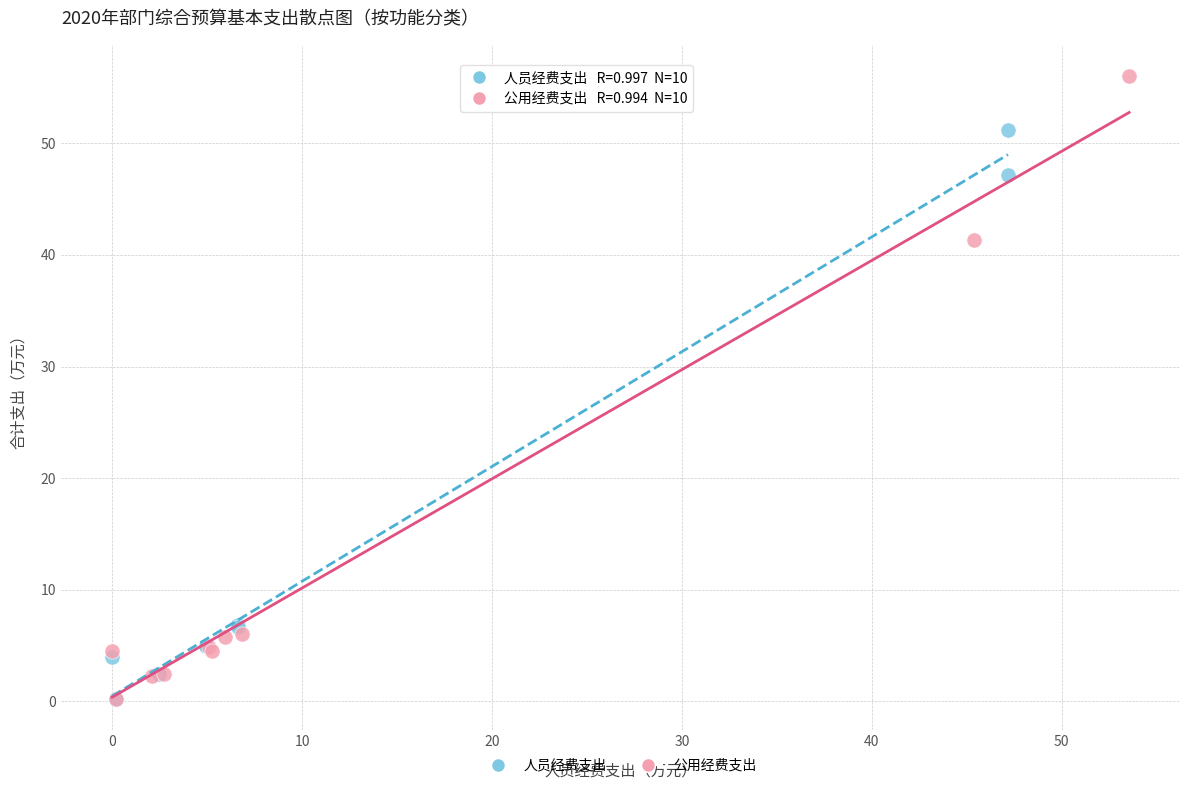

Which series has the largest Y range (max minus min)?

公用经费支出